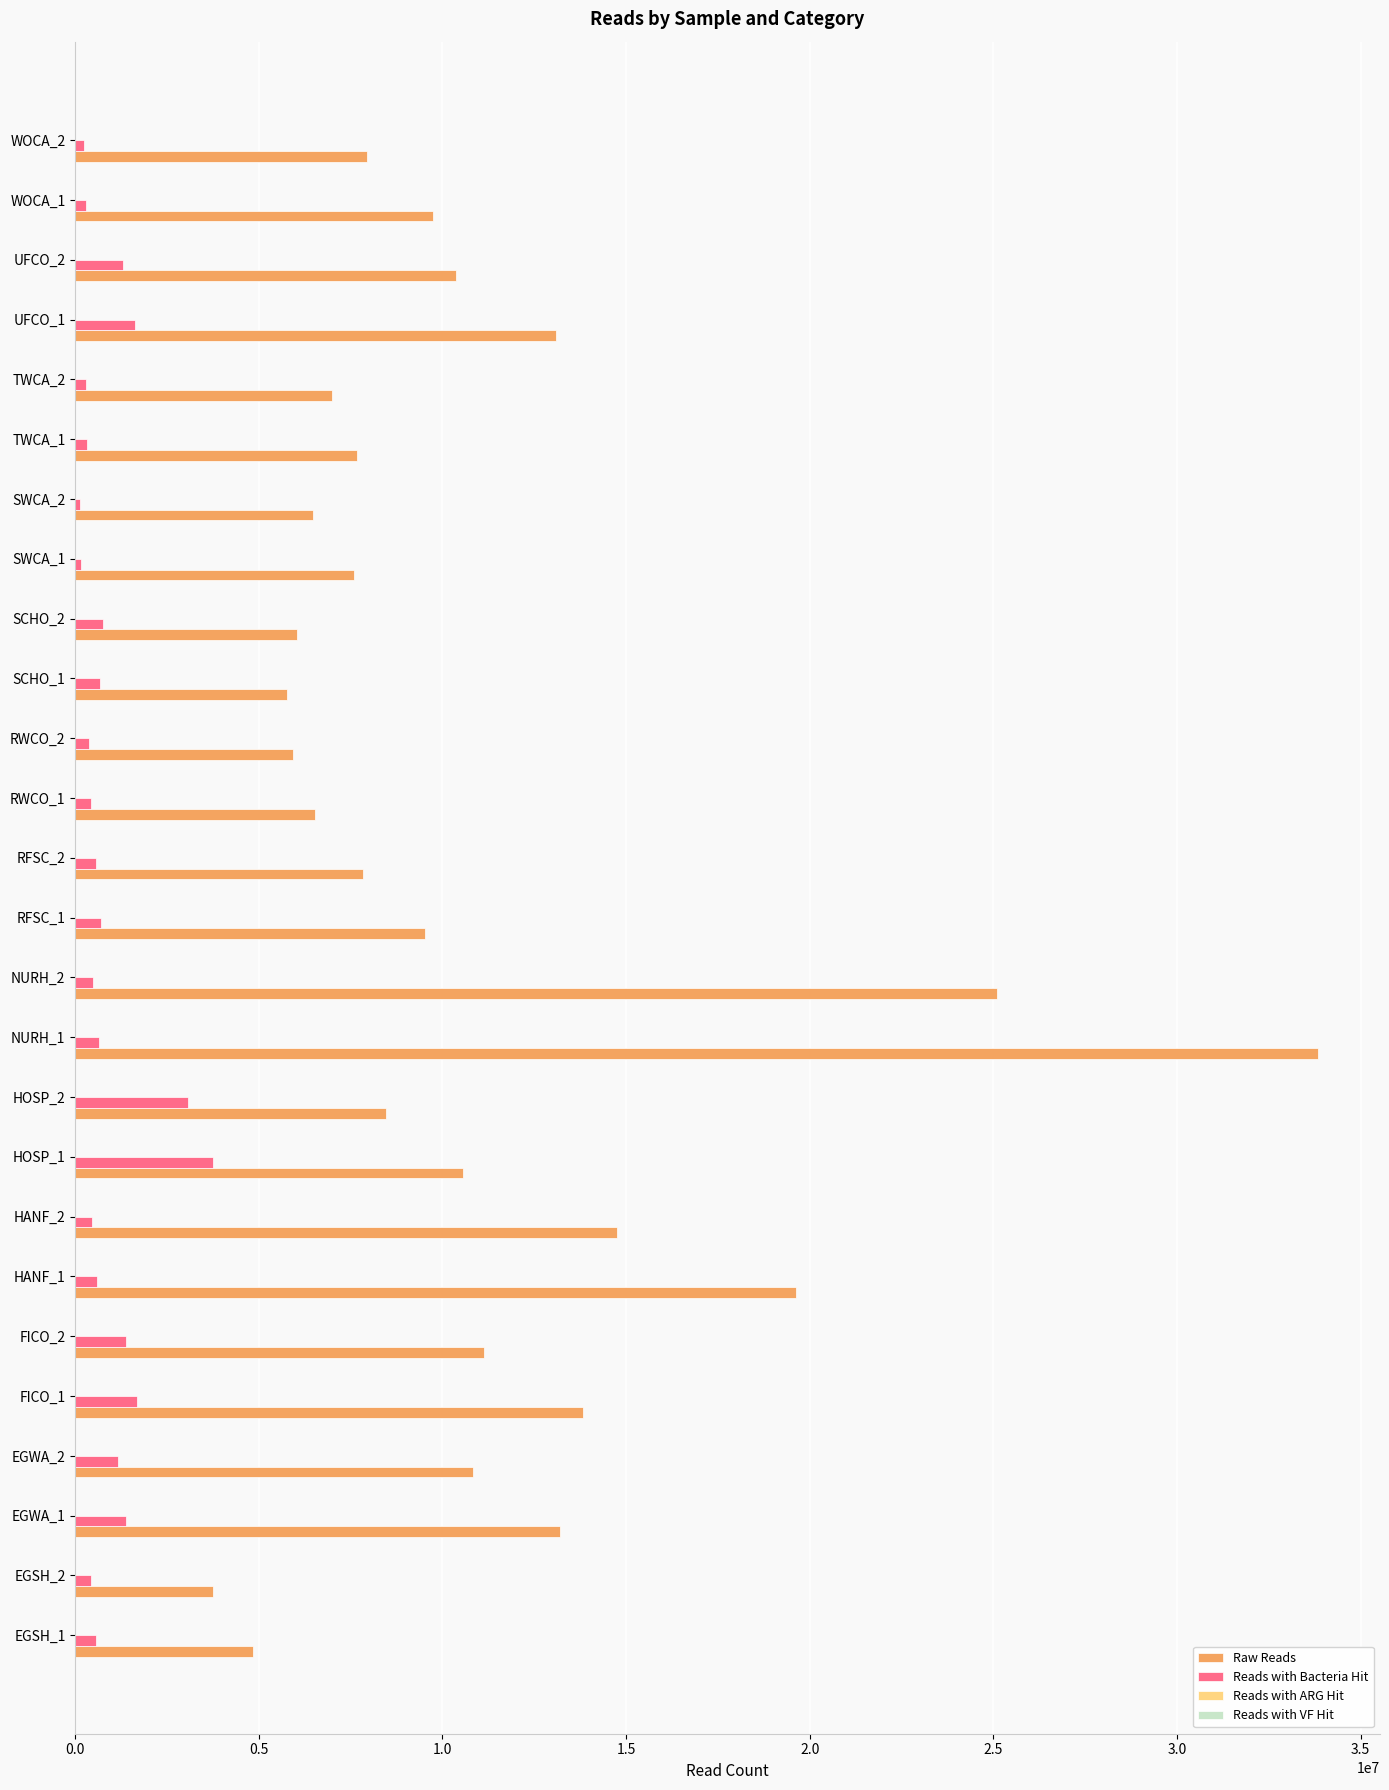

What is the sum of all Raw Reads values?

281449057